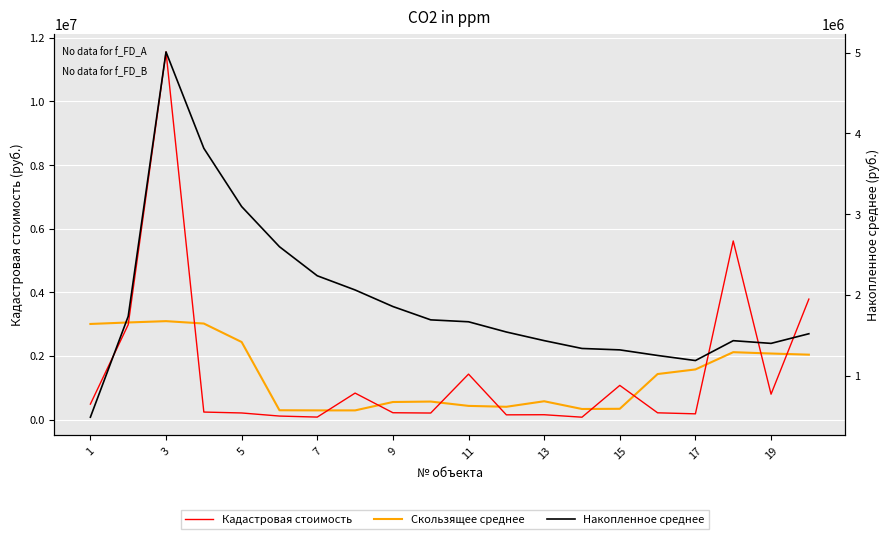

After their last crossing, which series has the higher values: Кадастровая стоимость or Скользящее среднее?

Кадастровая стоимость